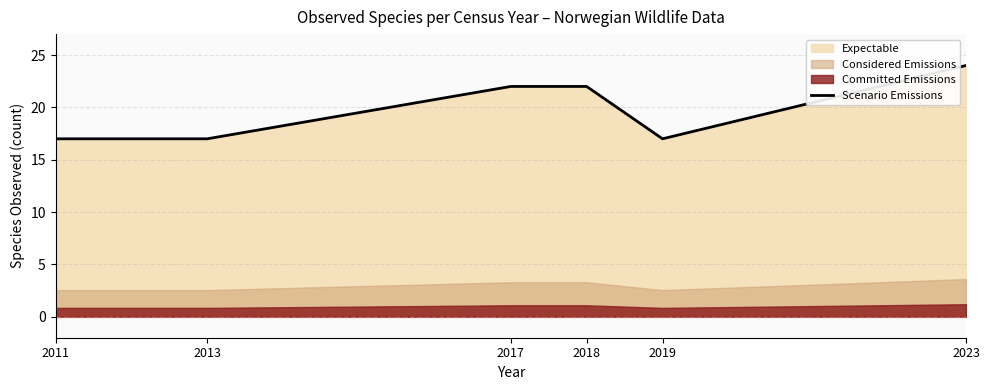

Rank the categories by value from lowest to highest.

2011, 2013, 2019, 2017, 2018, 2023